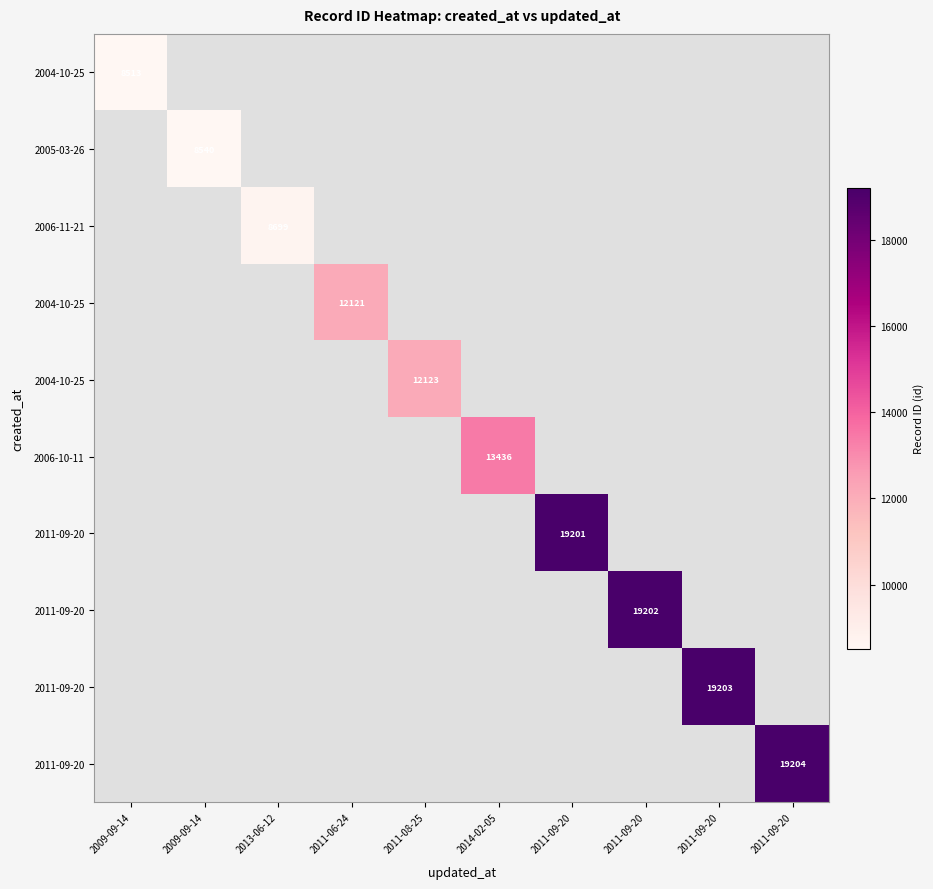

At how many categories does at least one series exceed 7074?

10